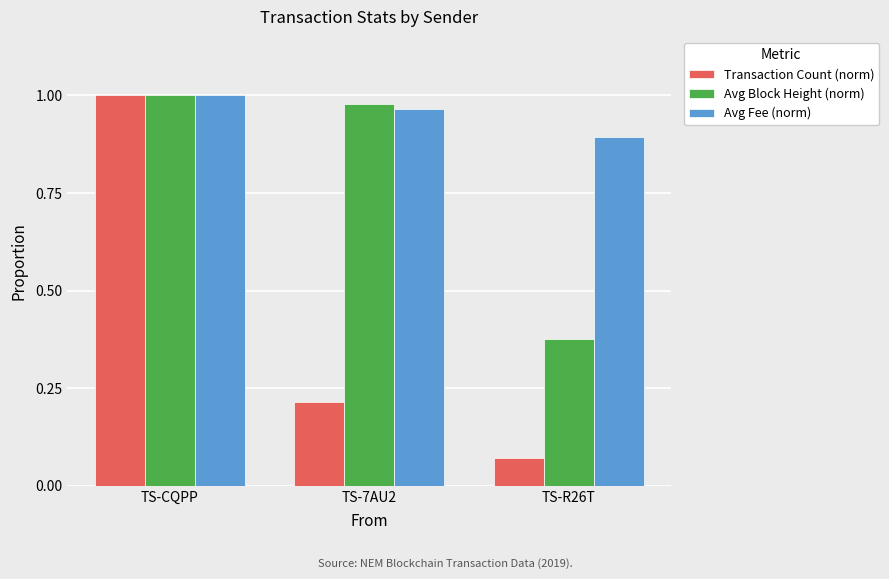

Is it true that Avg Fee (norm) equals 0.4 at TS-R26T?

False